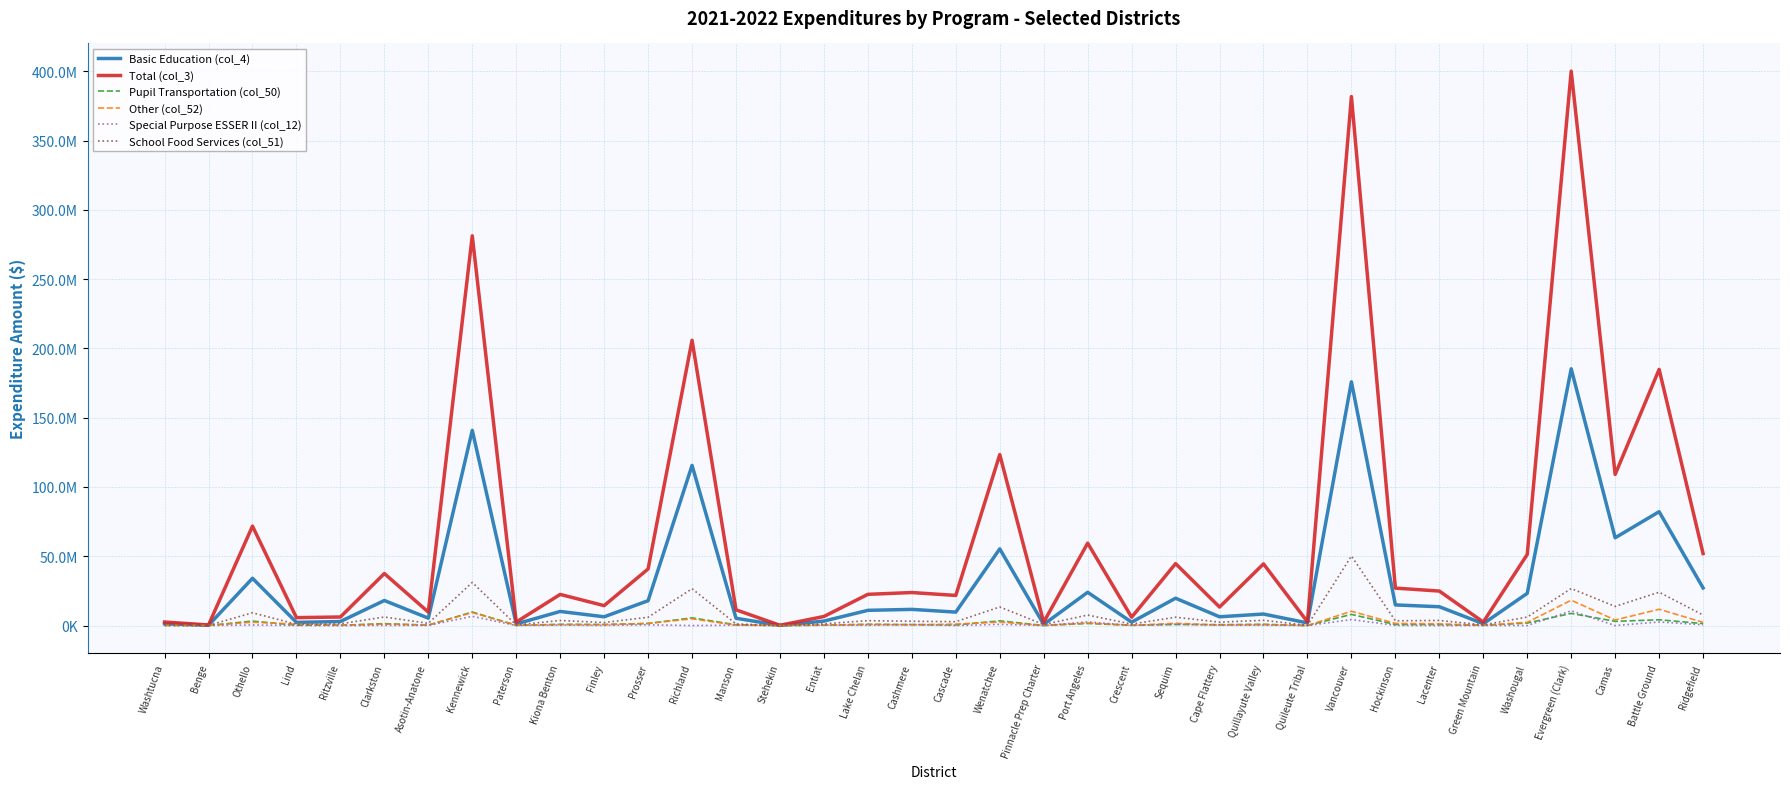

What is the total value across all series at Othello?

121152691.7